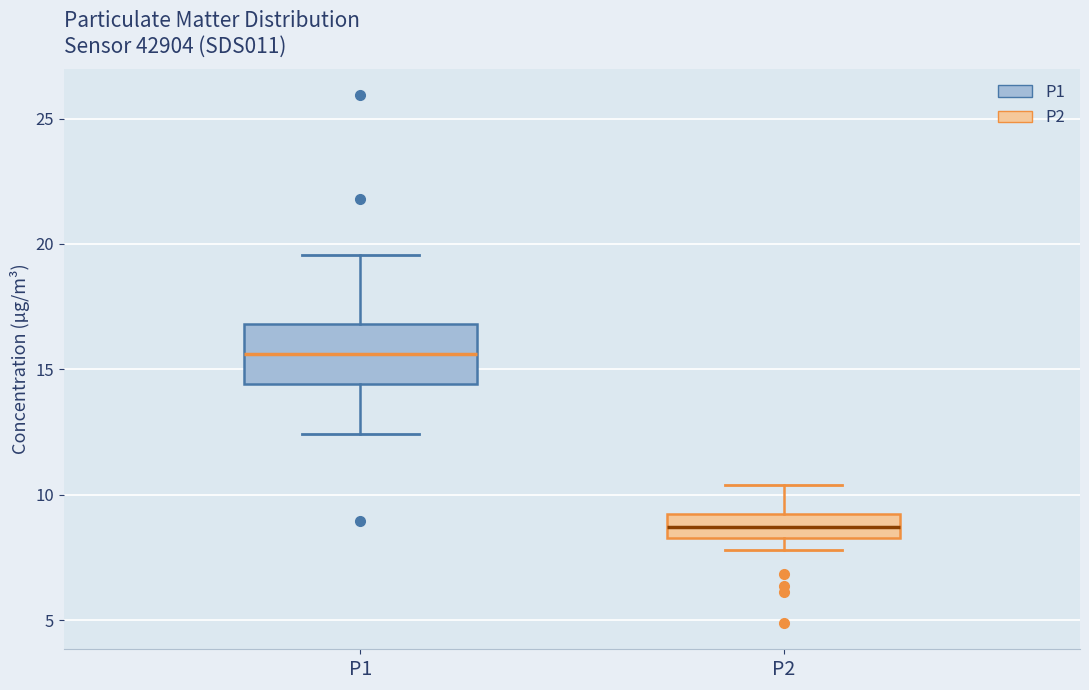

Reading left to right, transcribe this box plot: for each box, give where its median line is, the range the box spans, and where its two whiskers end, as read against the y-axis. The values are not printed on the chart, so give them approximately, as read against the axis.

P1: median 15.5, box 14.5 to 17.0, whiskers 12.5 to 19.5
P2: median 8.5 (inside the box), box 8.5 to 9.0, whiskers 8.0 to 10.5